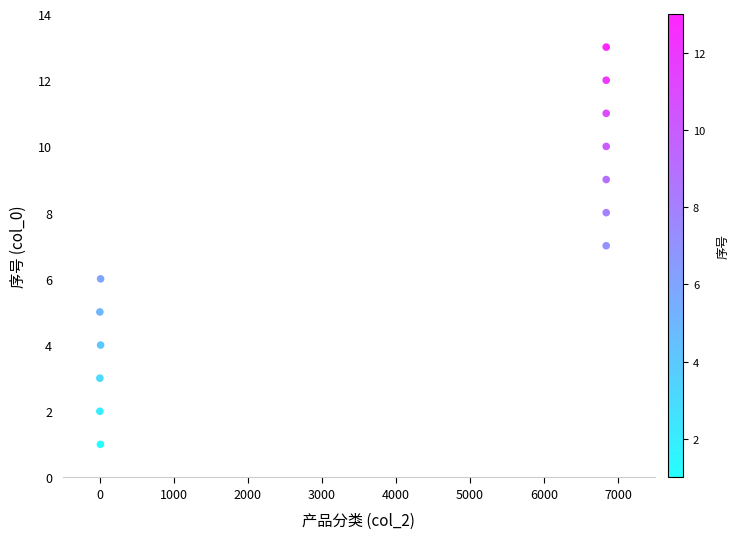

What is the range of Y values (max minus min)?

12